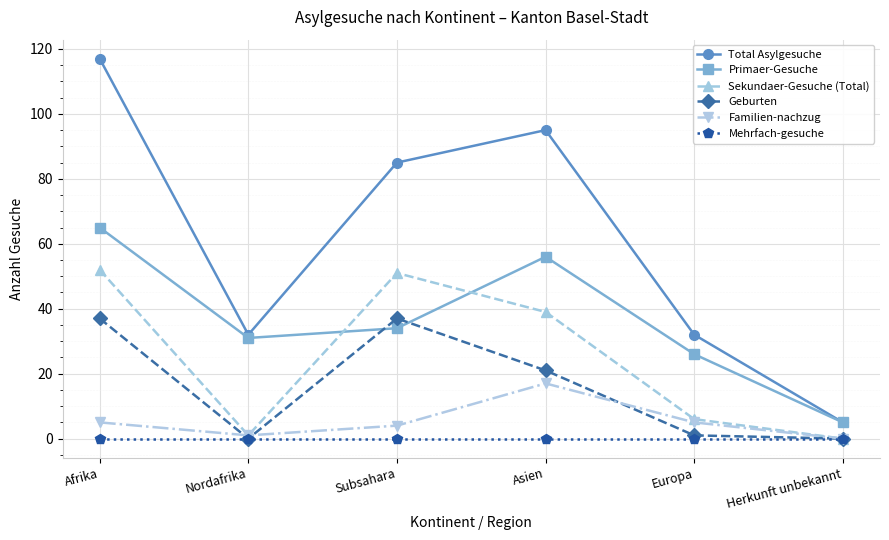

What is the difference between the Primaer-Gesuche values at Subsahara and Nordafrika?

3